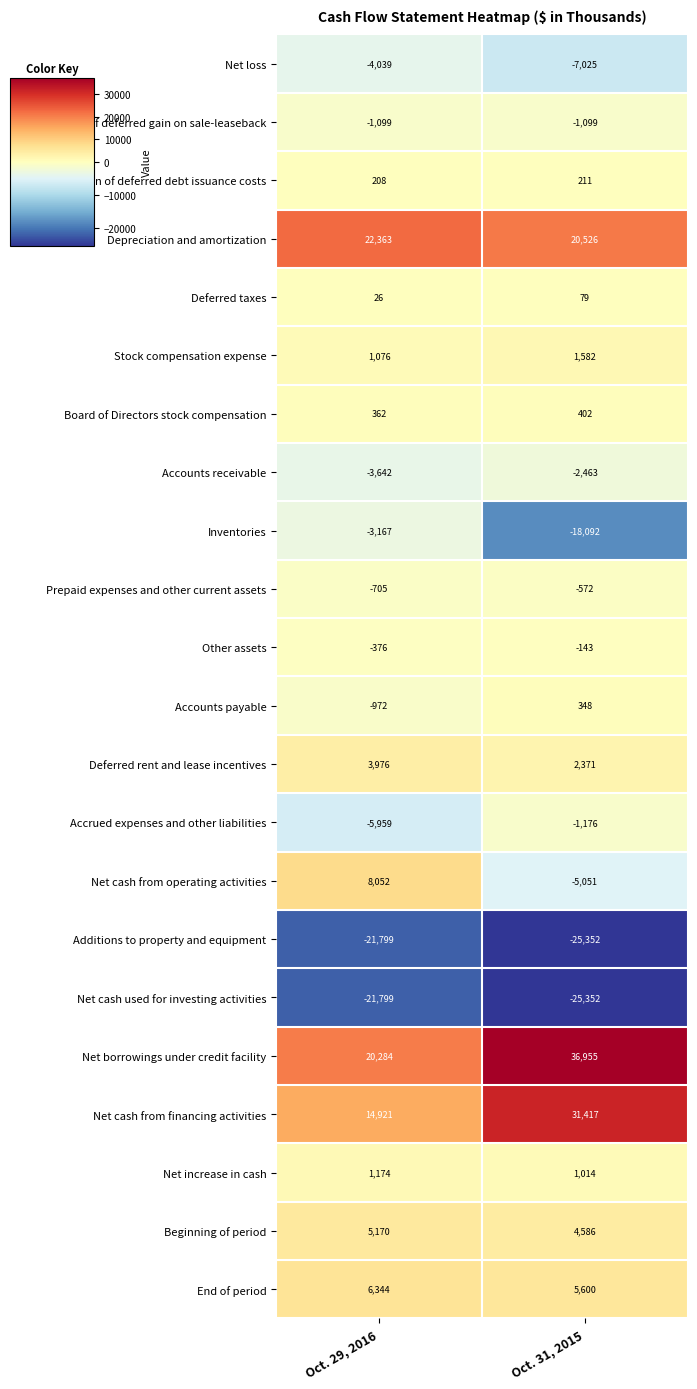

List the labels in order of Net cash from financing activities value, smallest first.

Oct. 29, 2016, Oct. 31, 2015